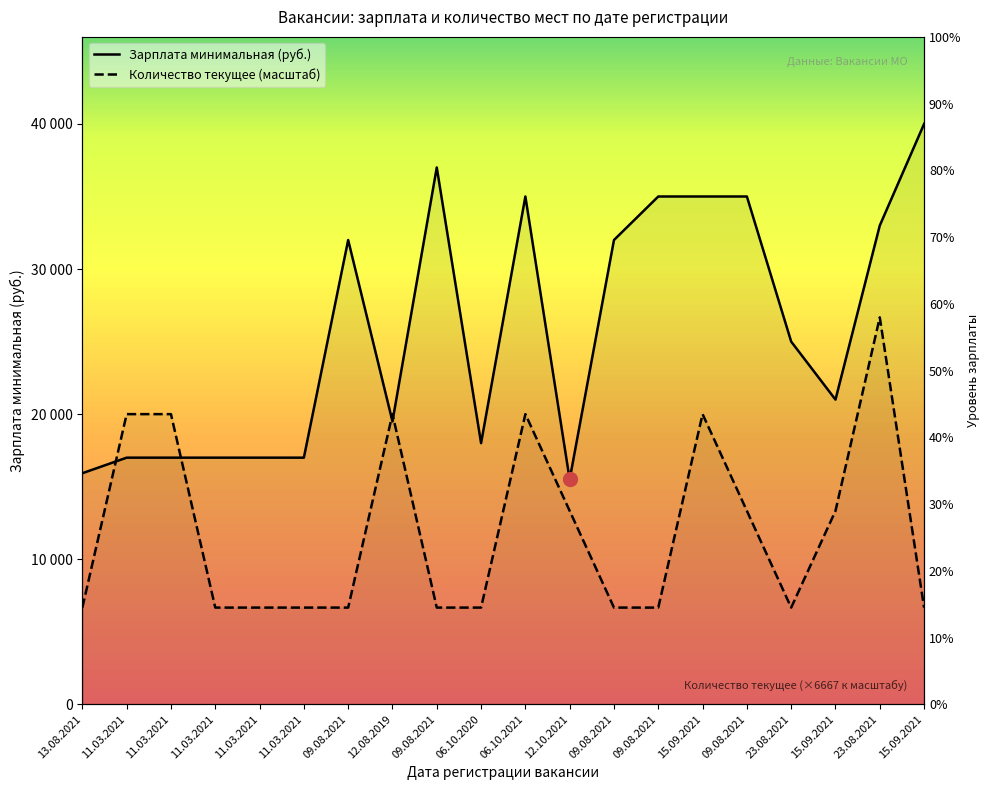

Is this an area chart (filled region under the line)?

No